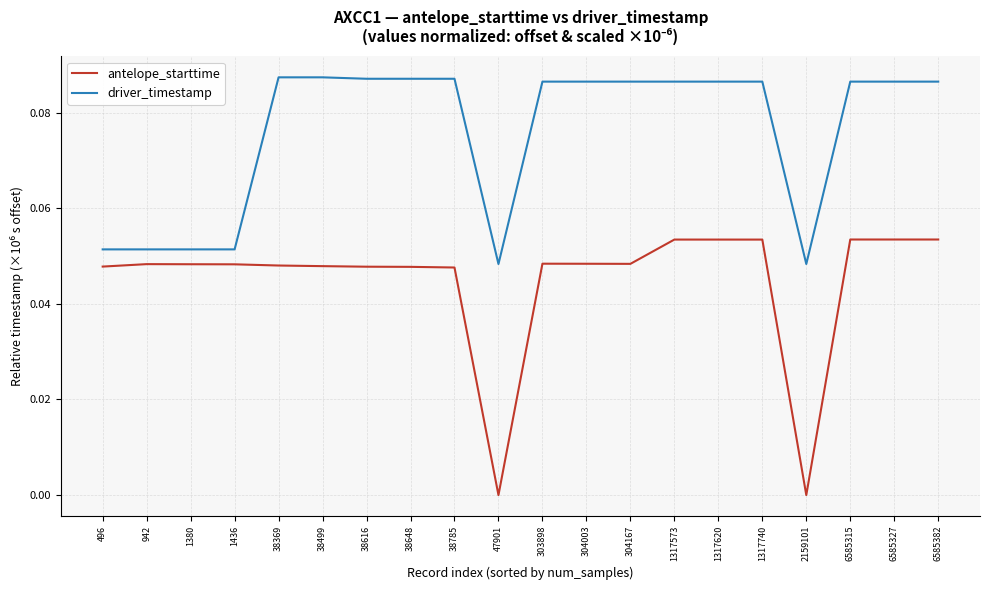

The value of antelope_starttime at 38648 is 0.0. True or false?

True